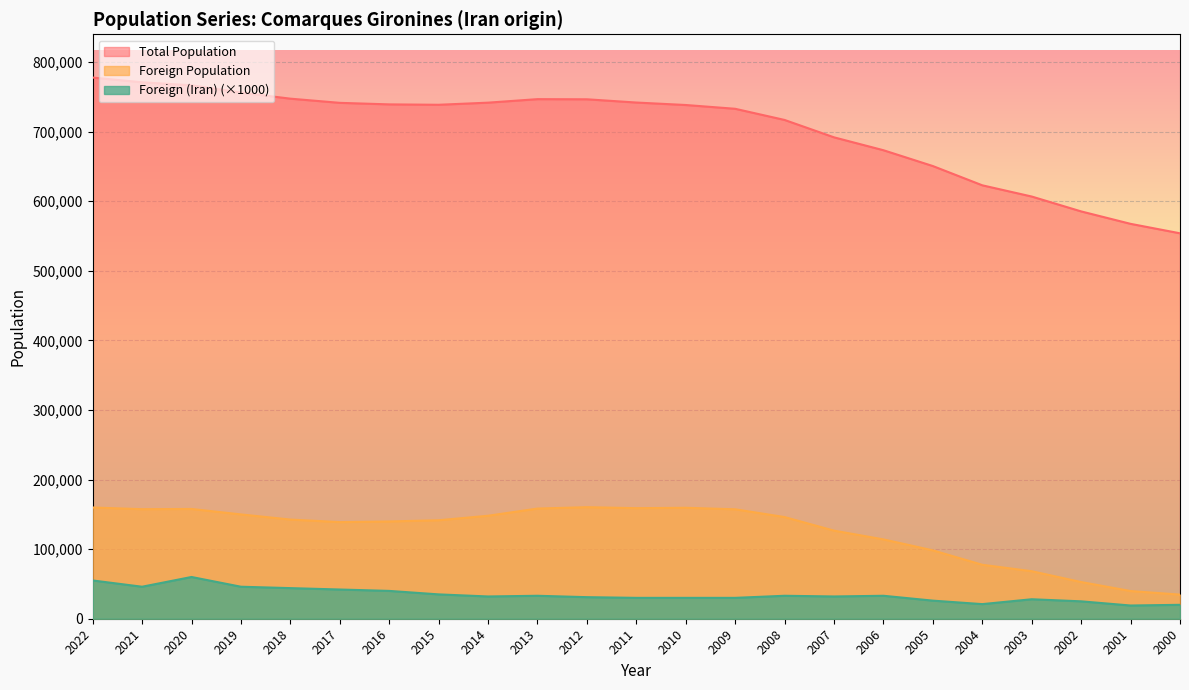

What is the approximate value of Foreign Population at 2006, to the nearest 100?

114000